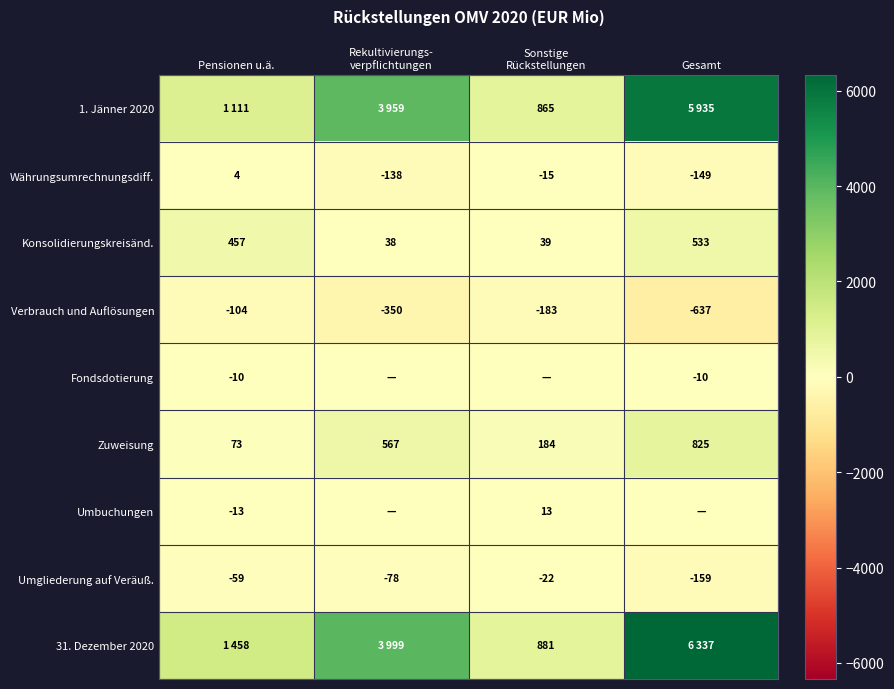

Read the Konsolidierungskreisänd. value at Gesamt, to the nearest 50.

550